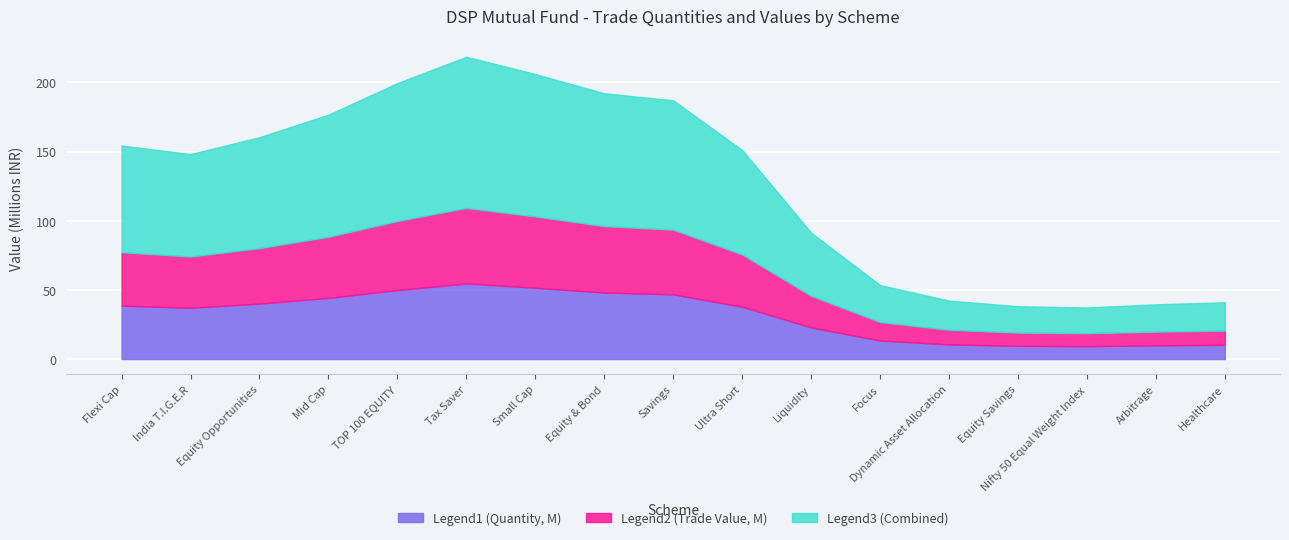

What is the total value across all series at Mid Cap?

176.7